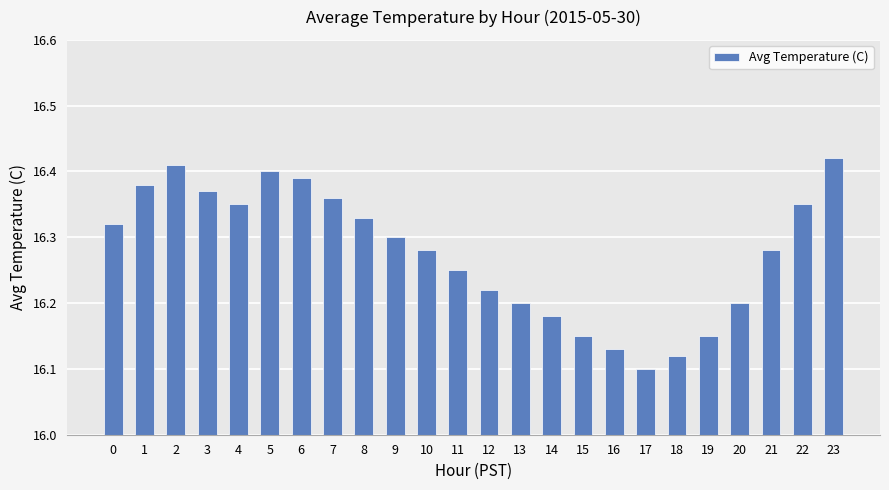

Which category has the lowest value across all series?

17